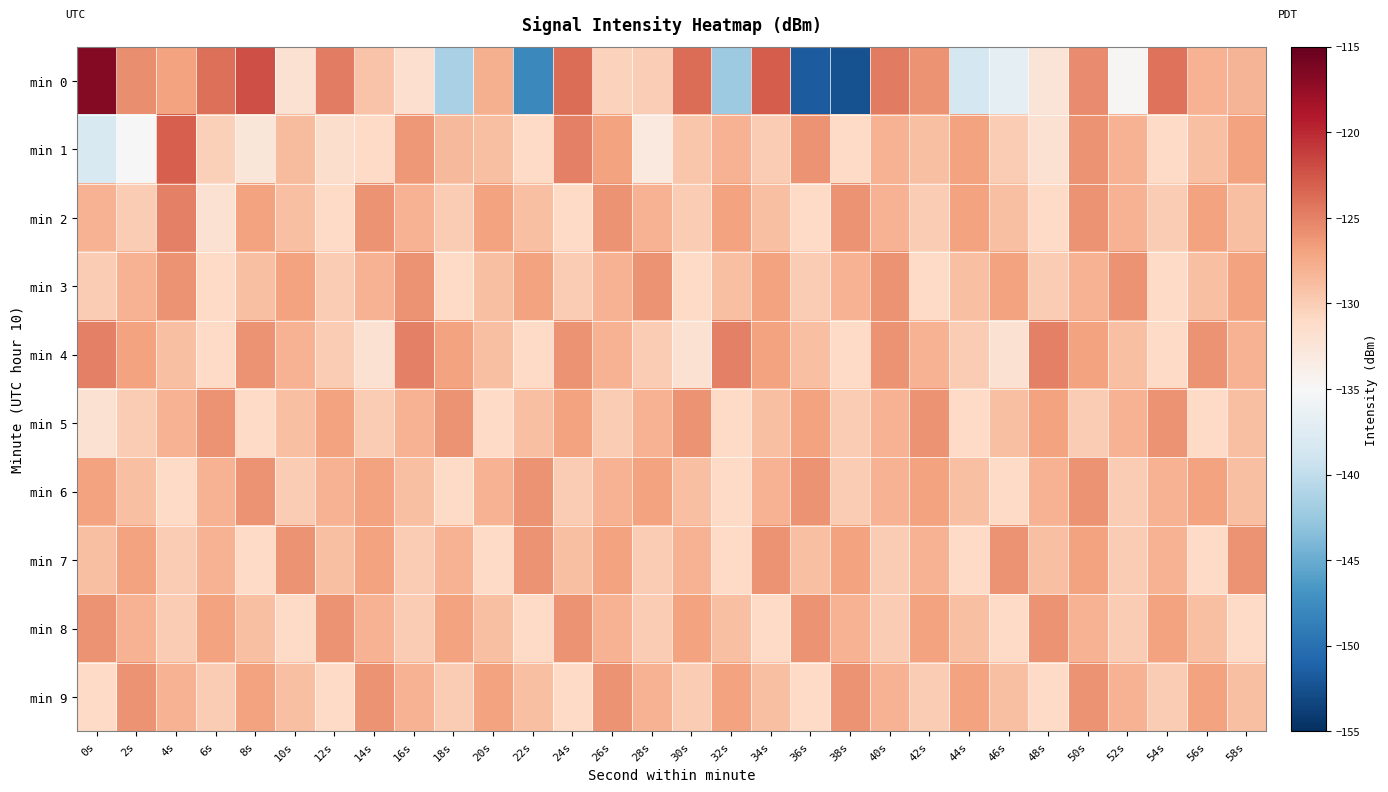

What is the spread (max minus min) of values at 6s?

8.0